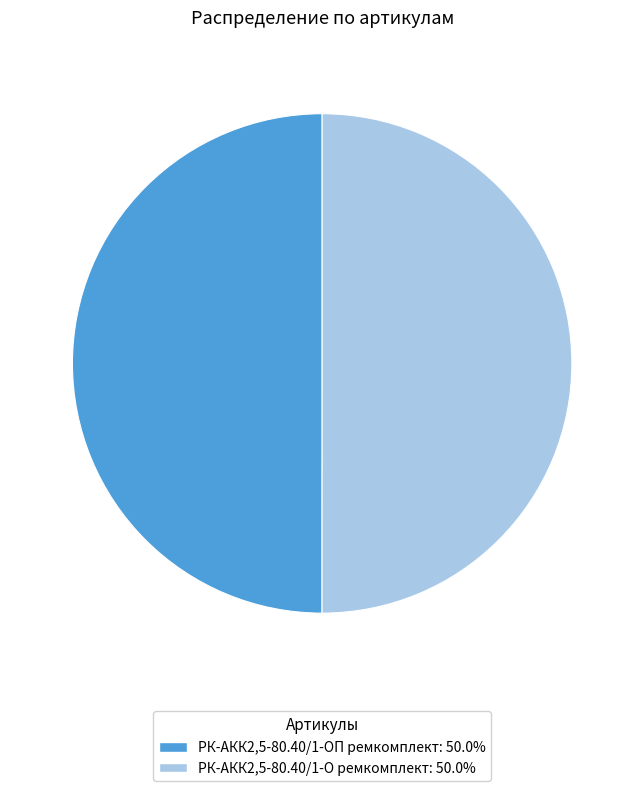

Approximately how many times larger is the value at РК-АКК2,5-80.40/1-ОП ремкомплект: 50.0% compared to РК-АКК2,5-80.40/1-О ремкомплект: 50.0%?

1.0